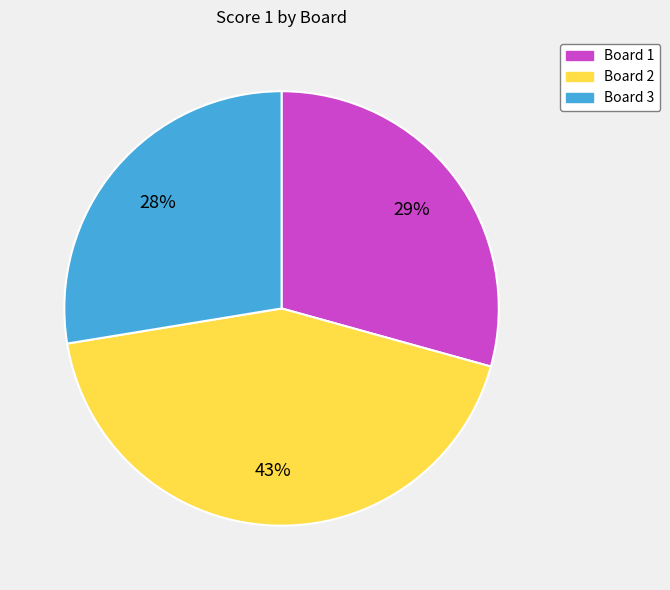

To the nearest percent, what percentage of the pie is Board 2?

43%